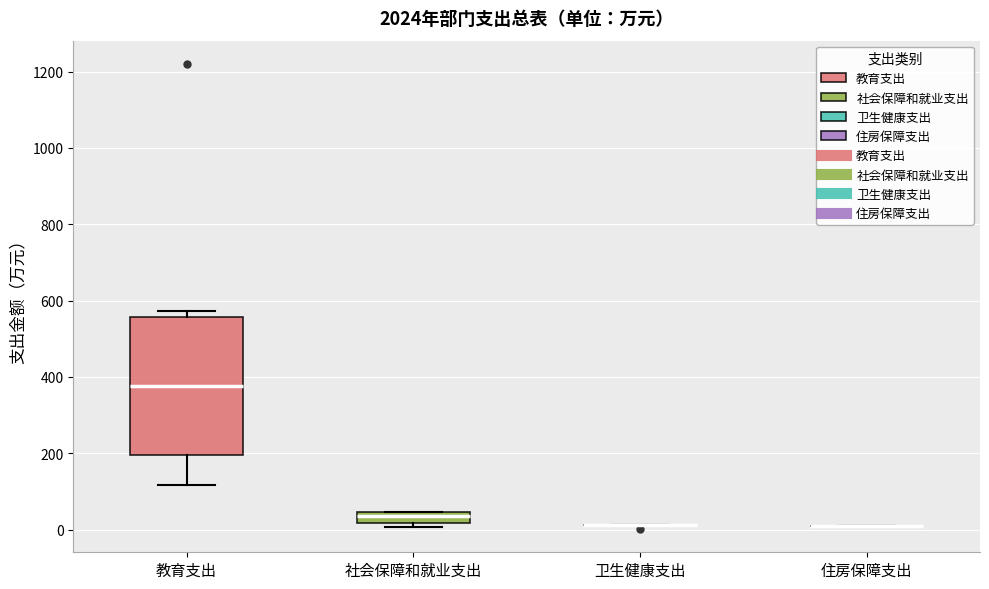

Comparing the boxes themselves (not the whiskers), which one is the tallest?

教育支出